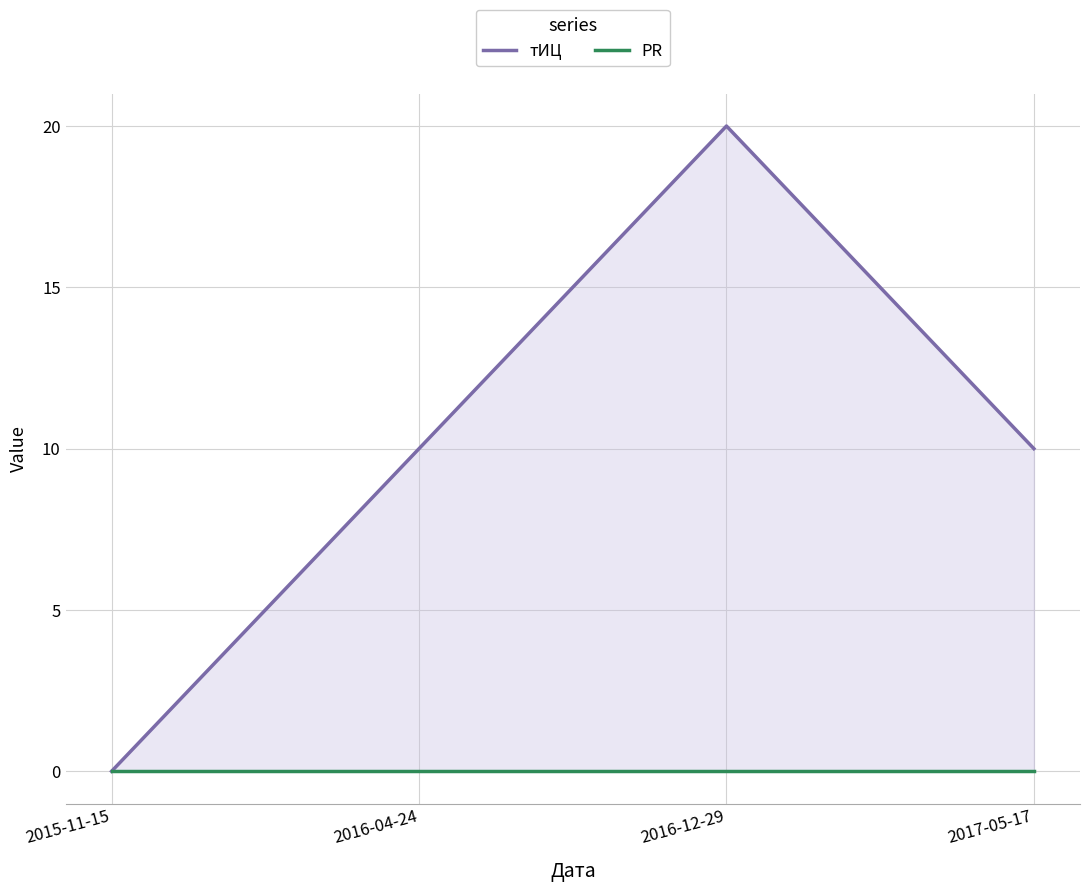

Which category has the highest value across all series?

2016-12-29